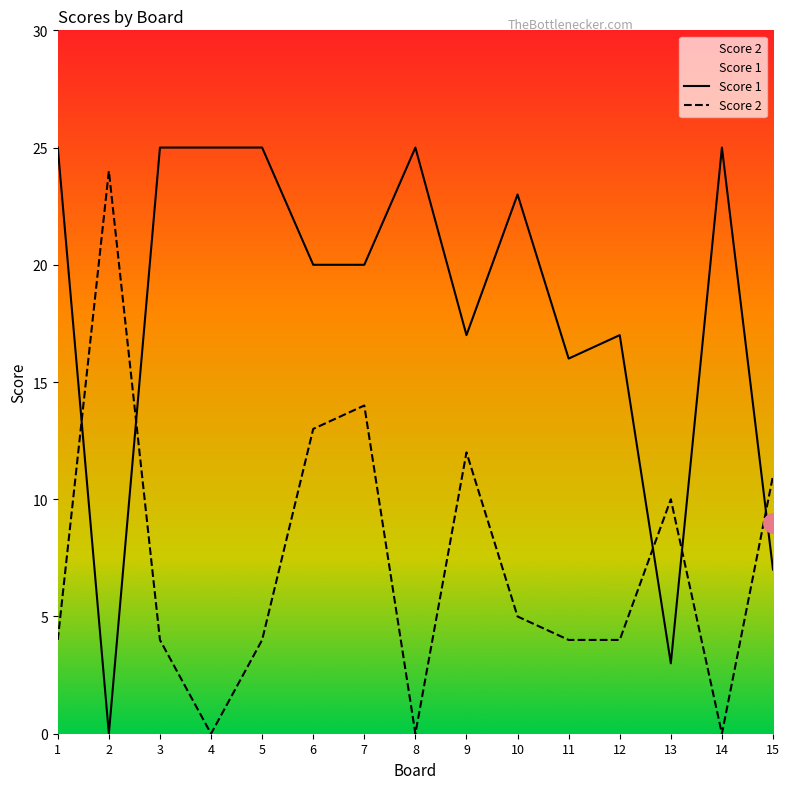

What is the approximate value of Score 1 at 10, to the nearest 10?

20